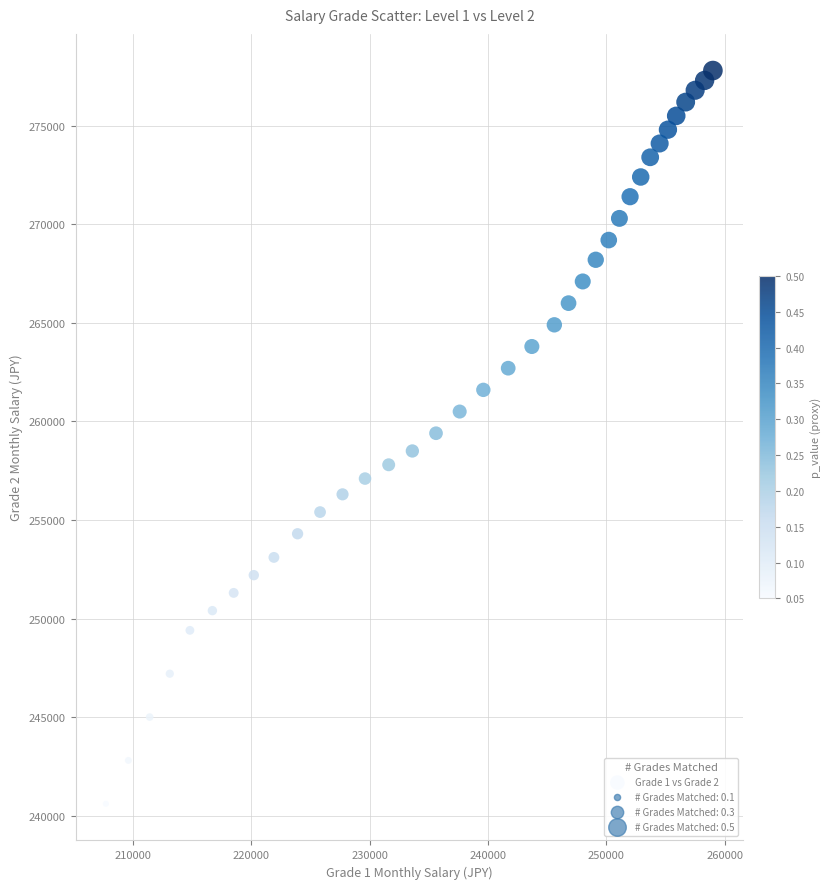

What is the range of Y values (max minus min)?

37200